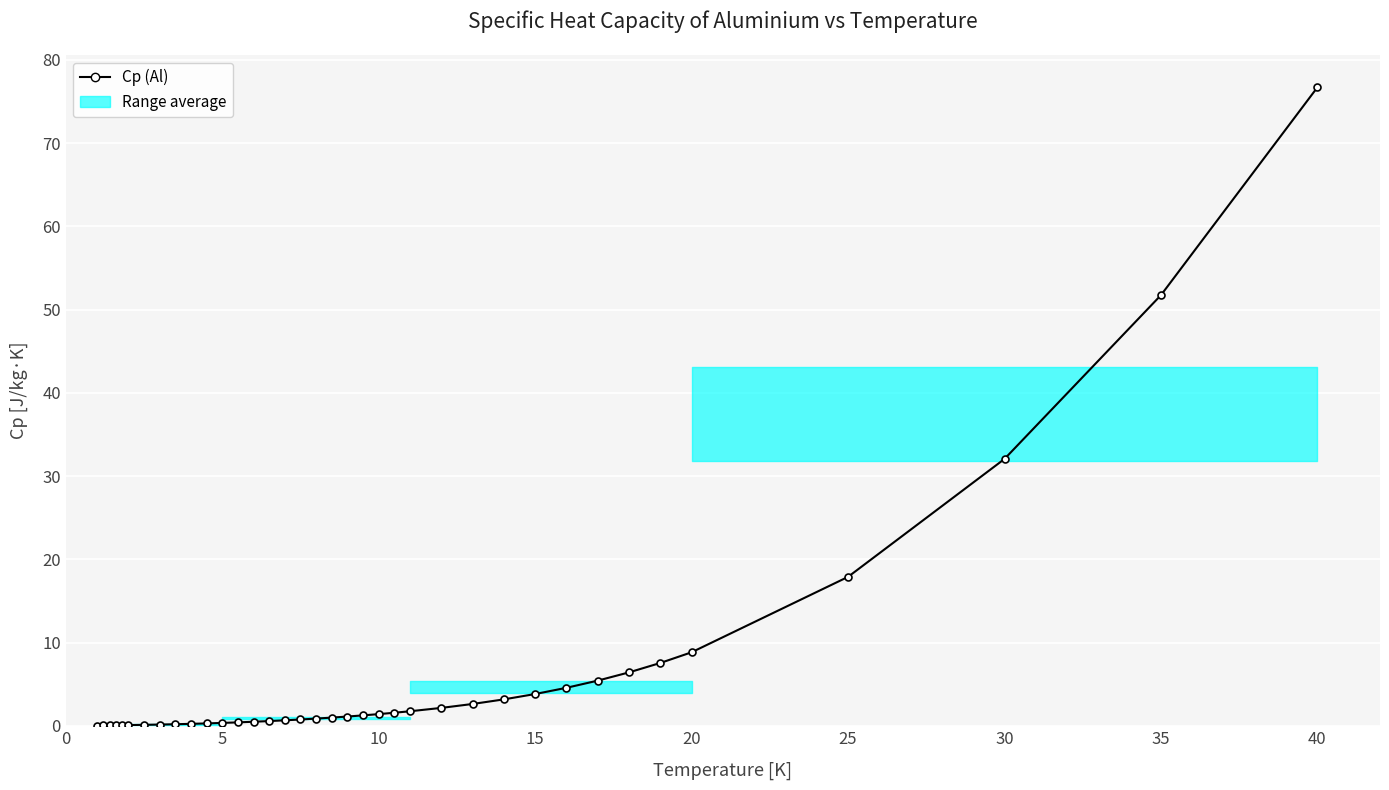

How many distinct data groups are displayed?

1